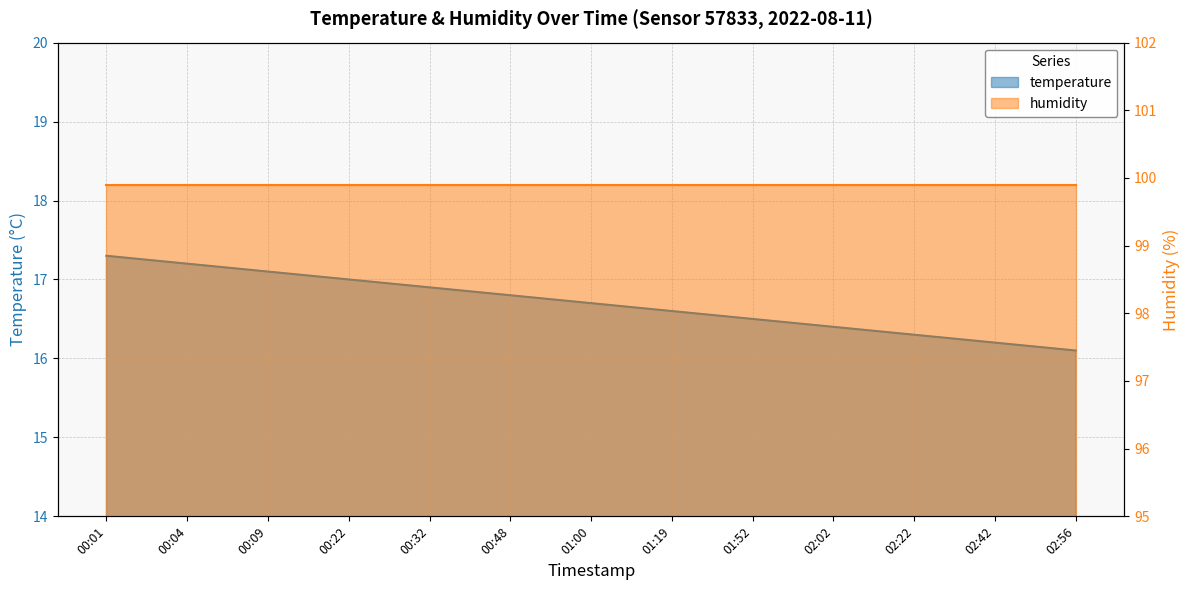

Which label corresponds to the smallest value in the chart?

02:56